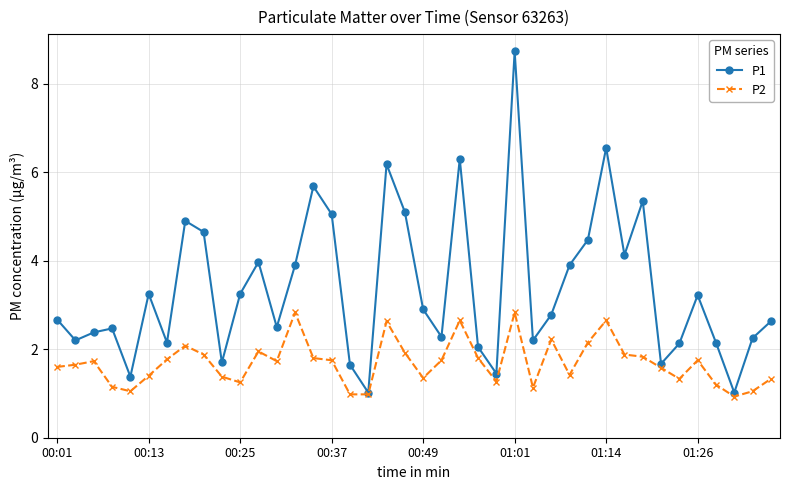

True or false: P2 has more than 2 points higher than both neighbors.

True